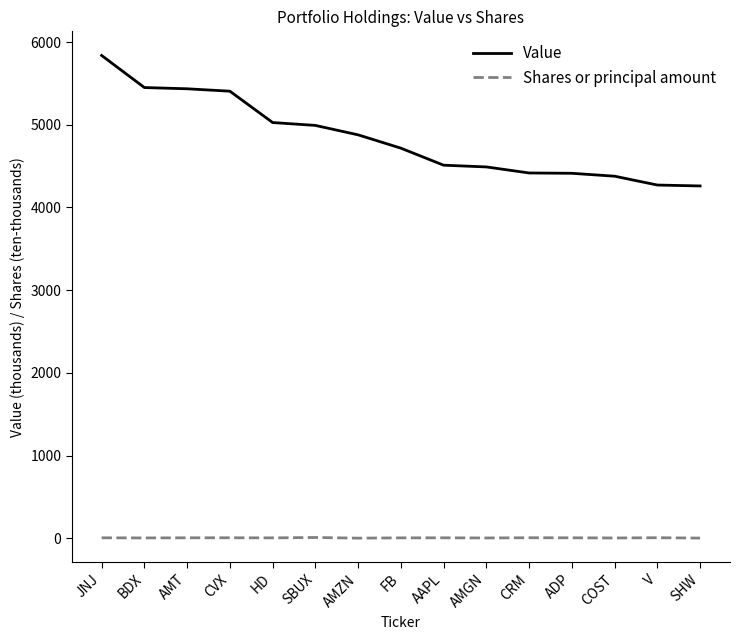

True or false: Value has a value of 5027.0 at HD.

True